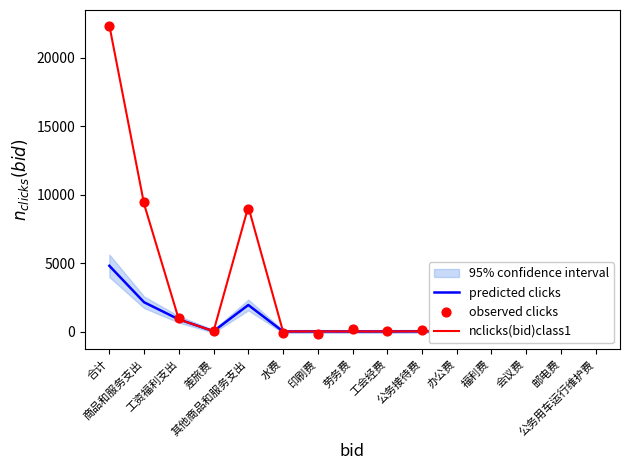

At which category is the sum across all series the highest?

合计